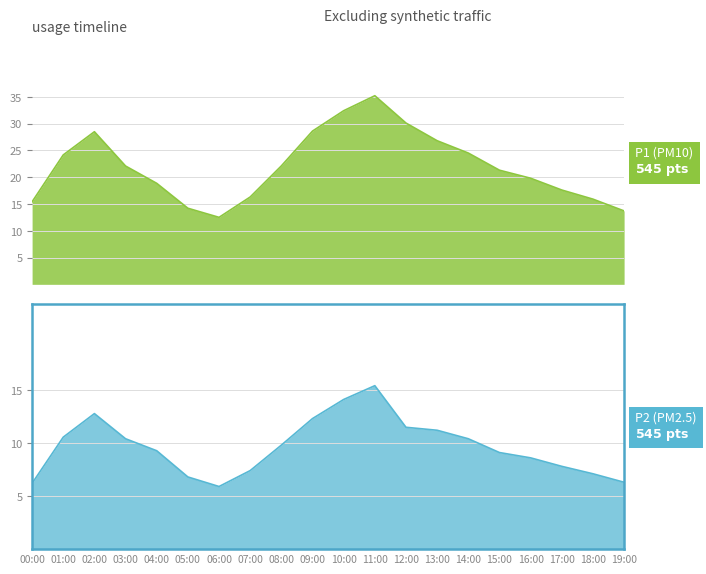

Which category has the lowest value across all series?

06:00